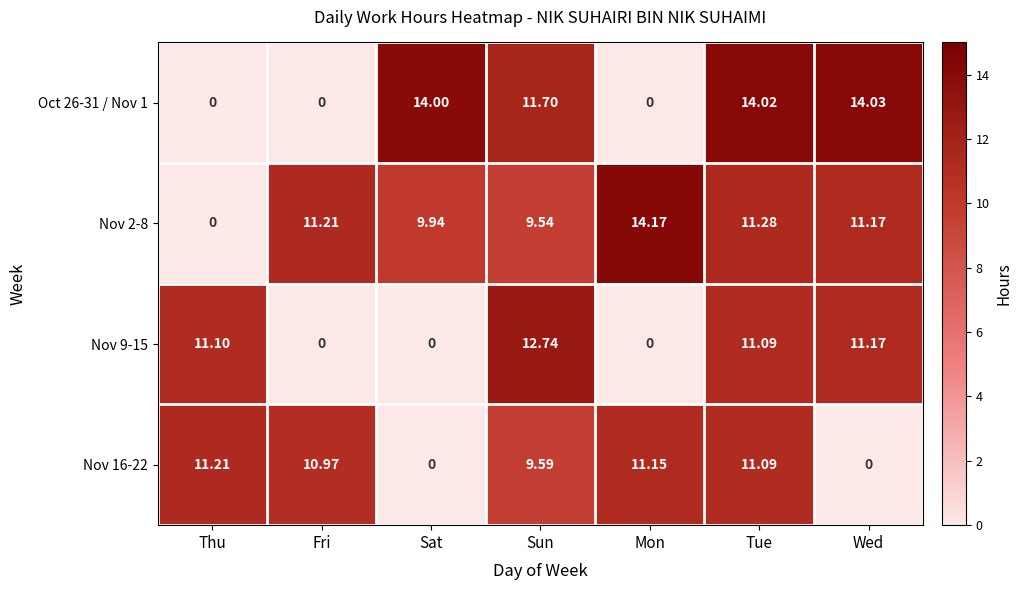

Where is Nov 2-8 nearest to the value 7?

Sun